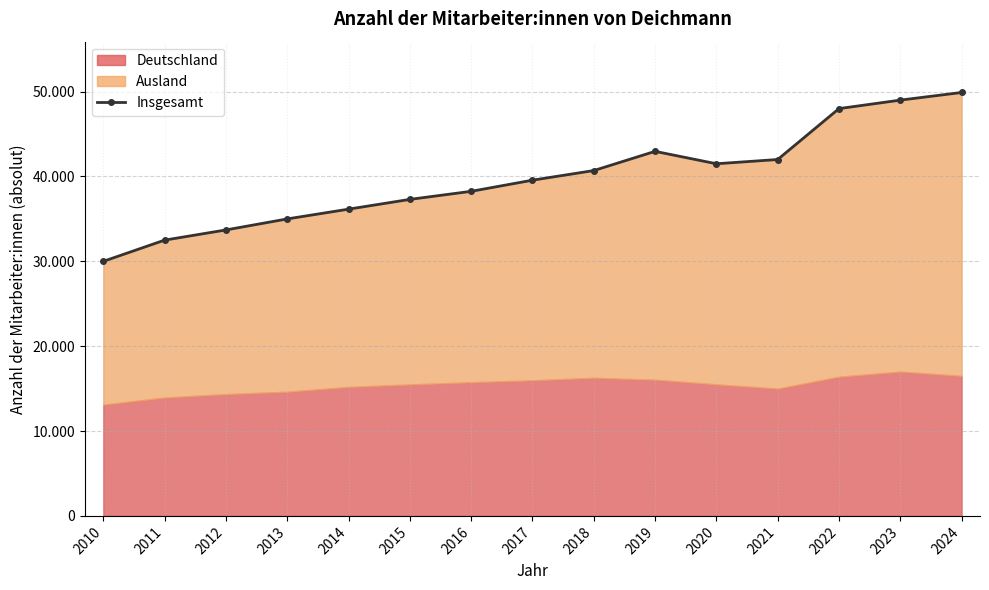

What is the sum of the values at 2018 and 2010?

70698